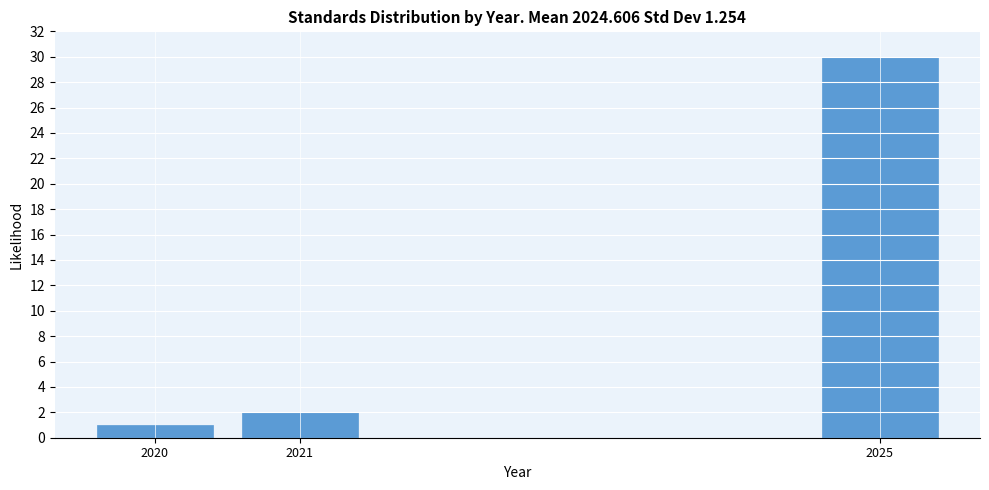

Reading left to right, extract all data points from this chart.

1	2	30